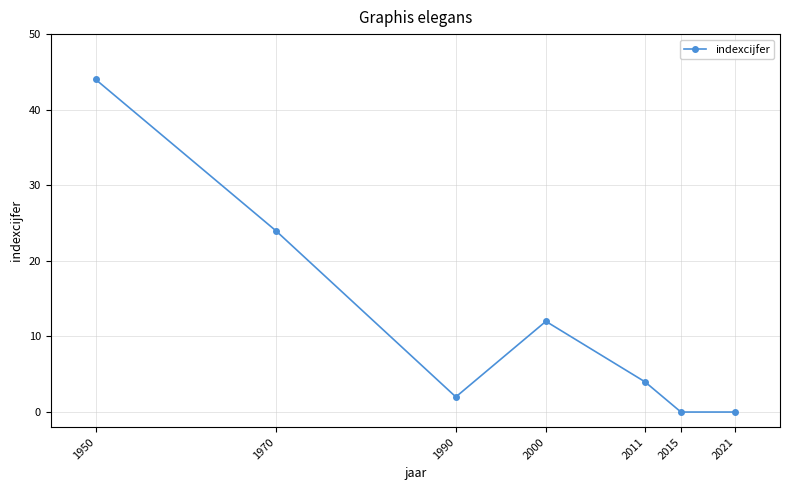

What is the greatest value displayed?

44